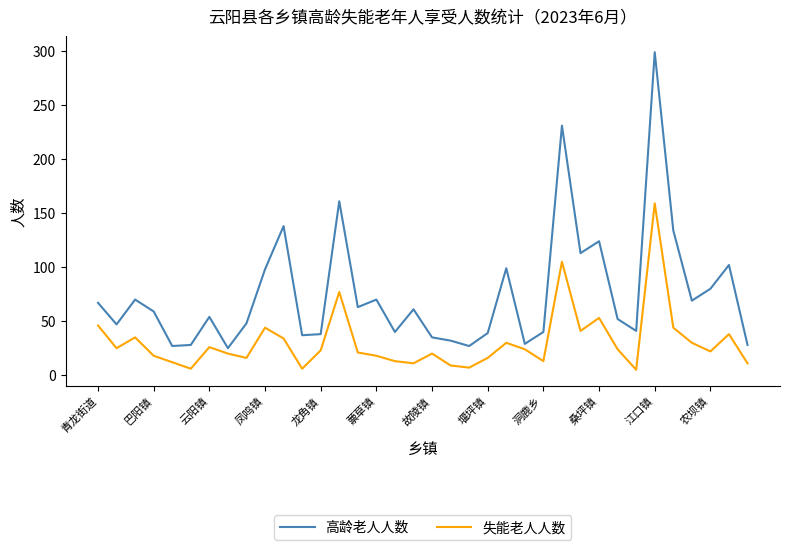

Which series has the largest range (max minus min)?

高龄老人人数